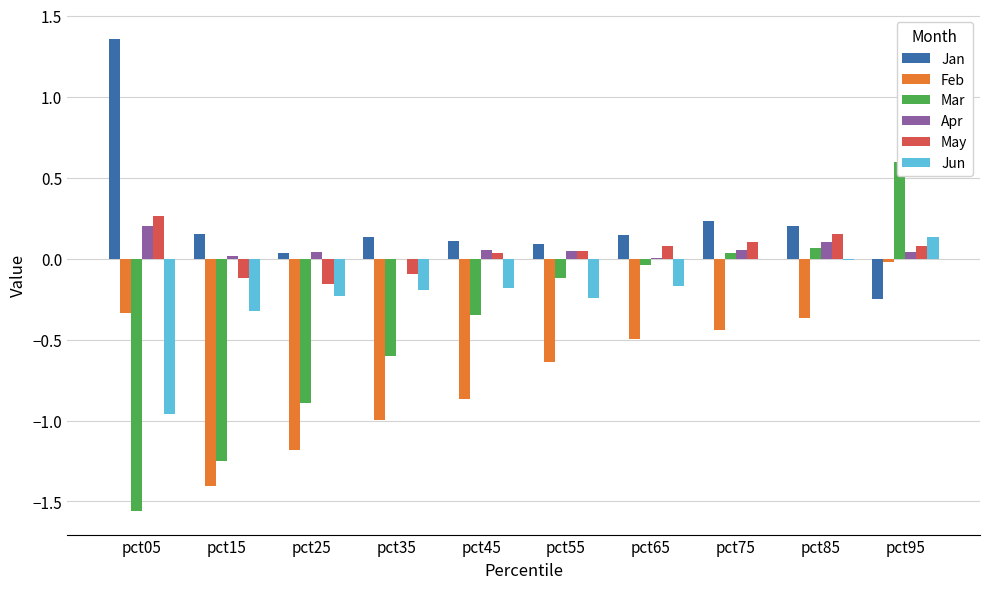

List the series in order of their peak value, lowest first.

Feb, Jun, Apr, May, Mar, Jan